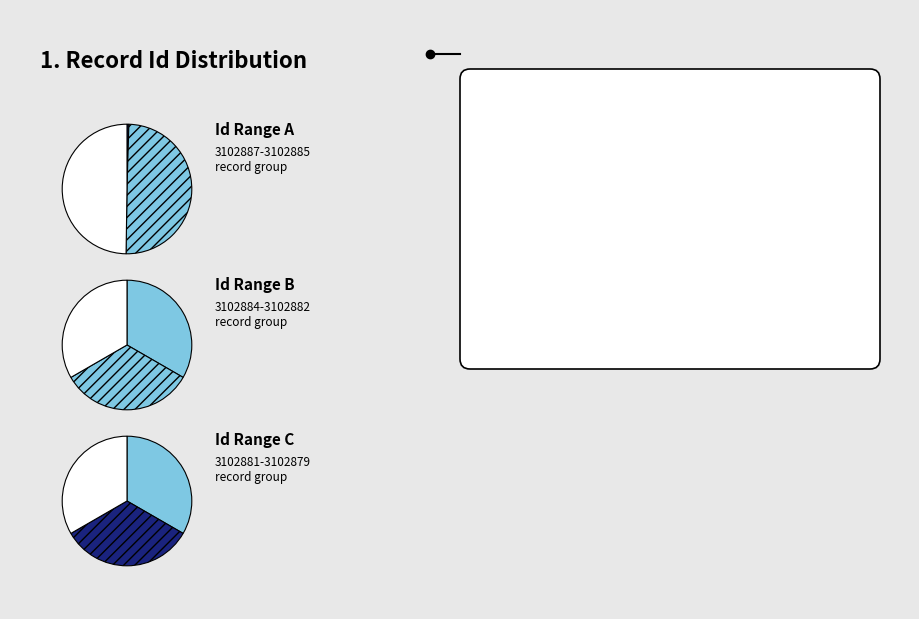

Approximately how many times larger is the value at Id 3102885 compared to Id 3102884?

1.0